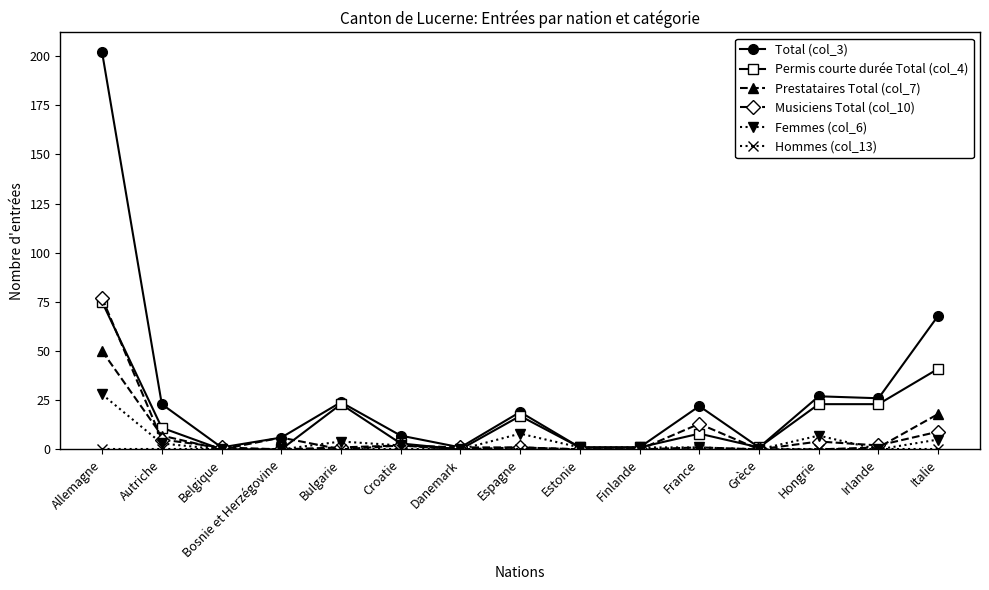

Which category has the highest value across all series?

Allemagne